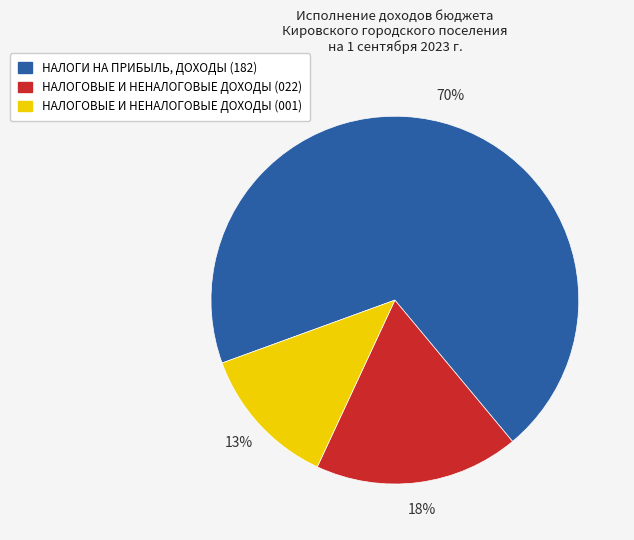

To the nearest percent, what percentage of the pie is НАЛОГОВЫЕ И НЕНАЛОГОВЫЕ ДОХОДЫ (001)?

13%